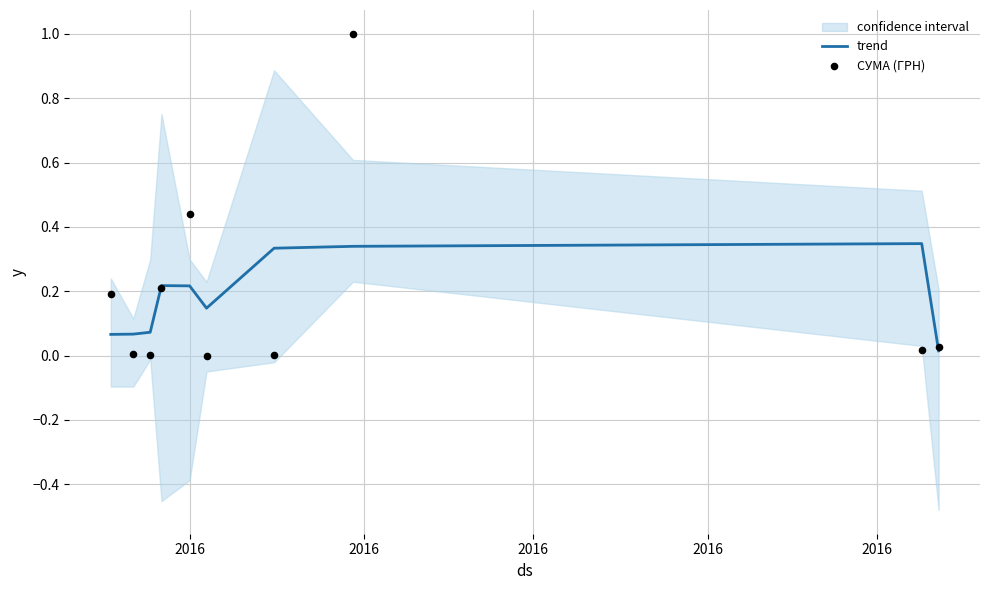

What are all the series names shown in the legend?

trend, СУМА (ГРН)